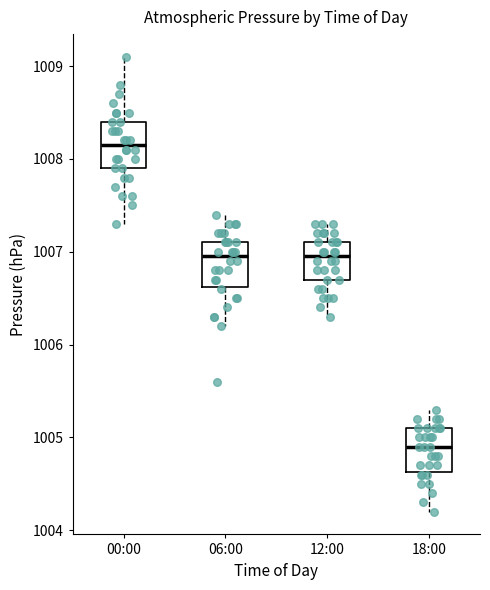

Reading left to right, read every box against the y-axis: the position of its median line, the range the box covers, and the ends of its whiskers. The values are not printed on the chart, so give them approximately, as read against the axis.

00:00: median 1008.2, box 1007.9 to 1008.4, whiskers 1007.3 to 1009.1
06:00: median 1007.0, box 1006.6 to 1007.1, whiskers 1006.2 to 1007.4
12:00: median 1007.0, box 1006.7 to 1007.1, whiskers 1006.3 to 1007.3
18:00: median 1004.9, box 1004.6 to 1005.1, whiskers 1004.2 to 1005.3